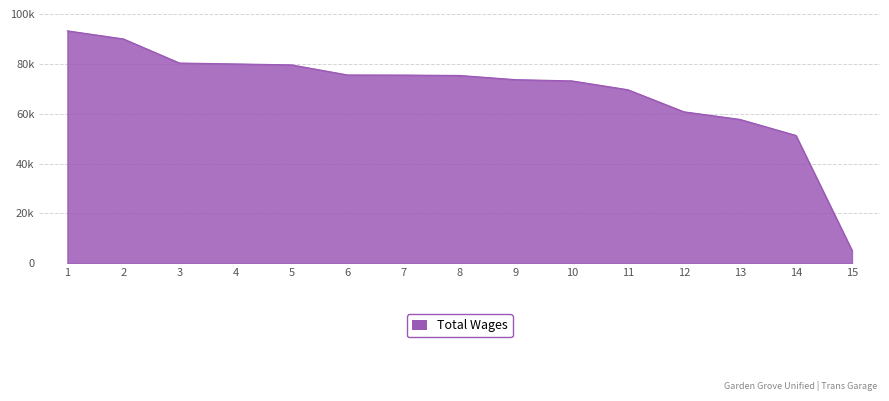

Is this an area chart (filled region under the line)?

Yes